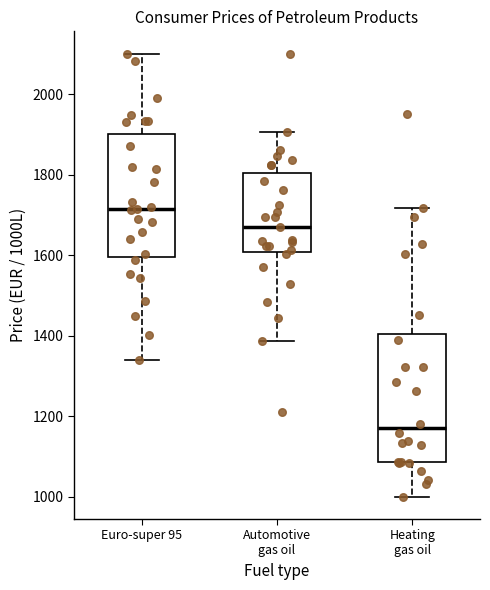

Which box's median line is the lowest?

Heating gas oil